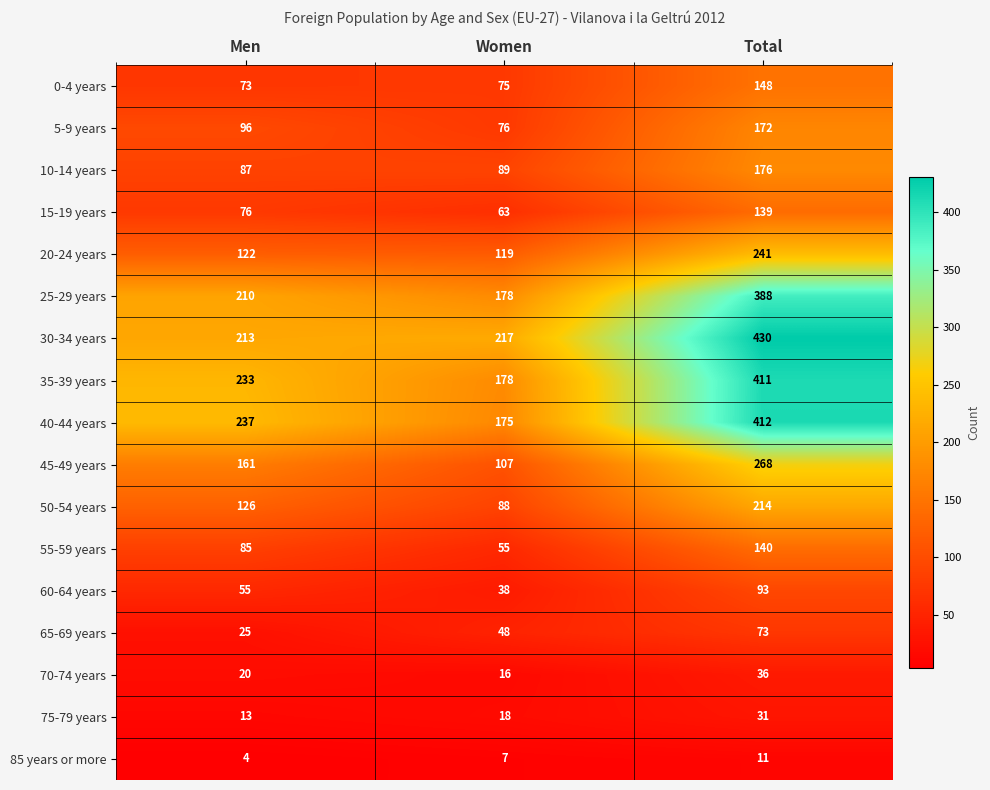

Rank the series by their maximum value, from lowest to highest.

85 years or more, 75-79 years, 70-74 years, 65-69 years, 60-64 years, 15-19 years, 55-59 years, 0-4 years, 5-9 years, 10-14 years, 50-54 years, 20-24 years, 45-49 years, 25-29 years, 35-39 years, 40-44 years, 30-34 years